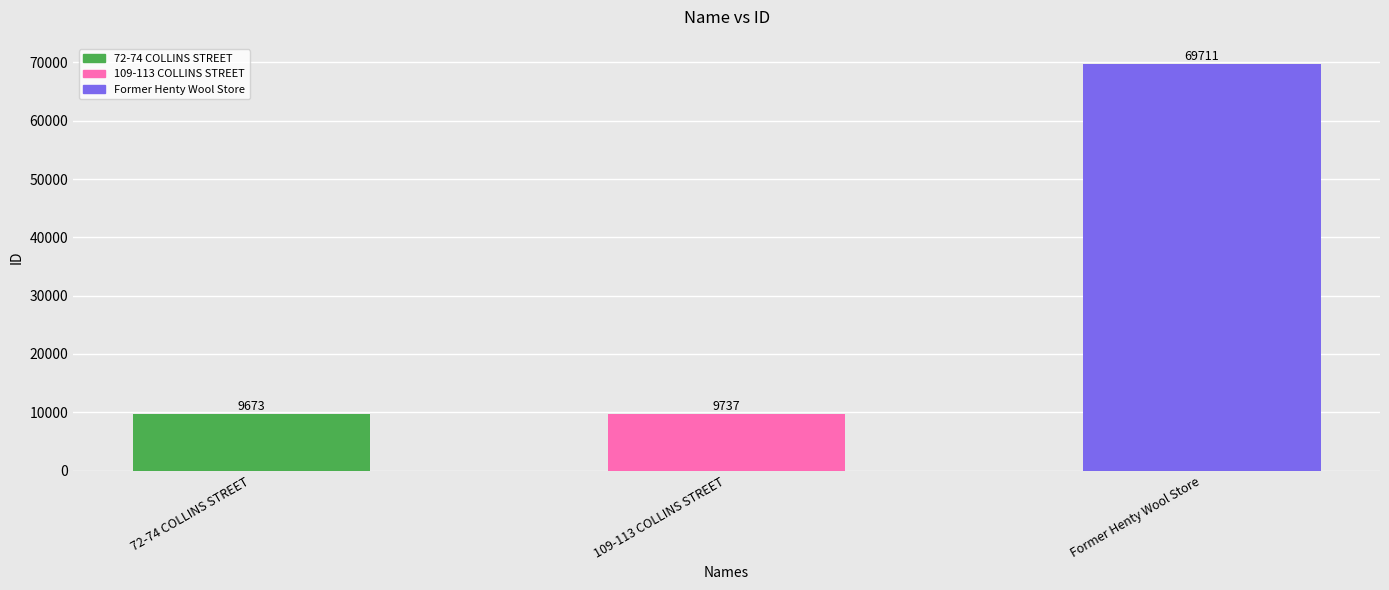

At which category does the chart reach its minimum across all series?

72-74 COLLINS STREET